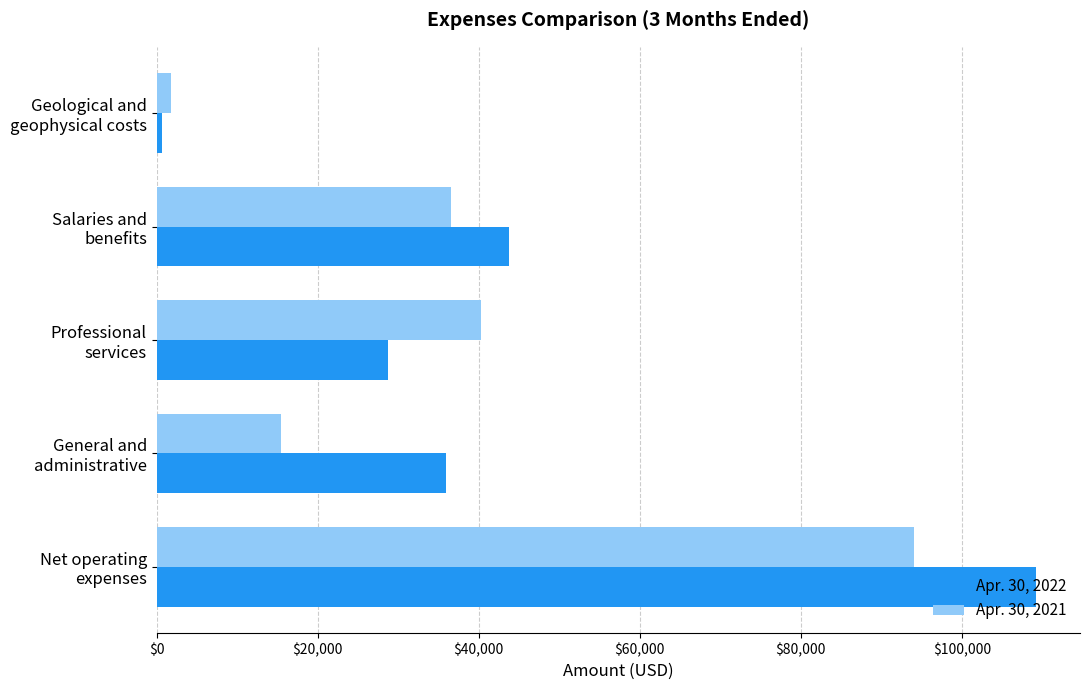

Rank the series by their maximum value, from highest to lowest.

Apr. 30, 2022, Apr. 30, 2021